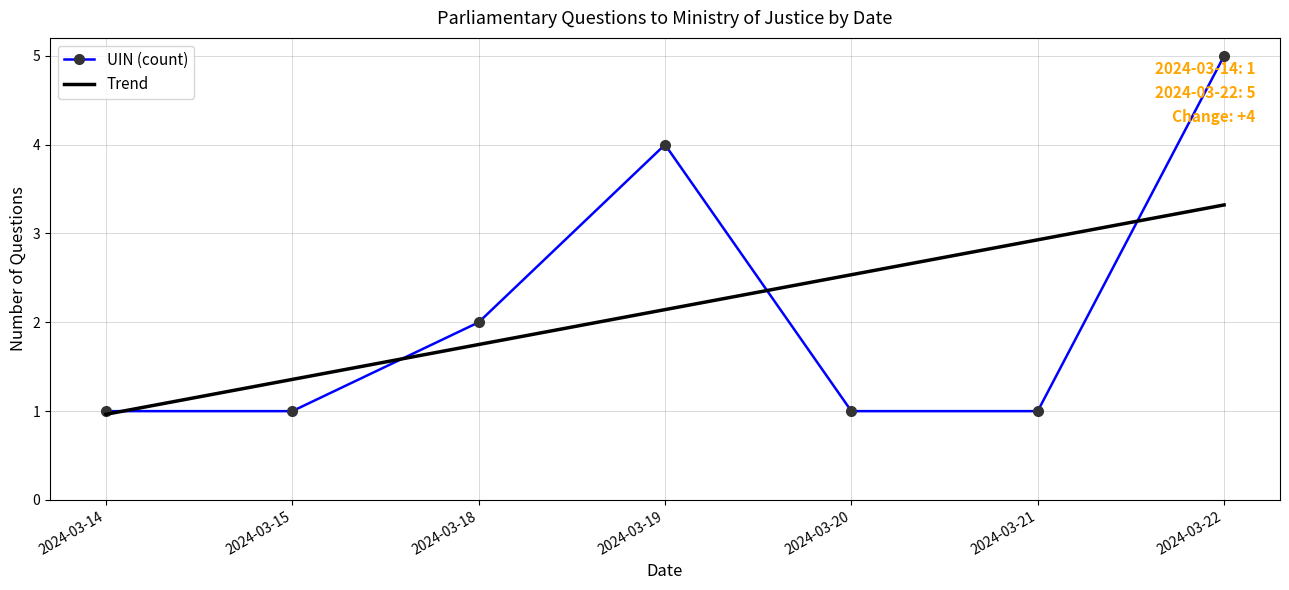

Which series ends up on top after the final intersection of UIN (count) and Trend?

UIN (count)